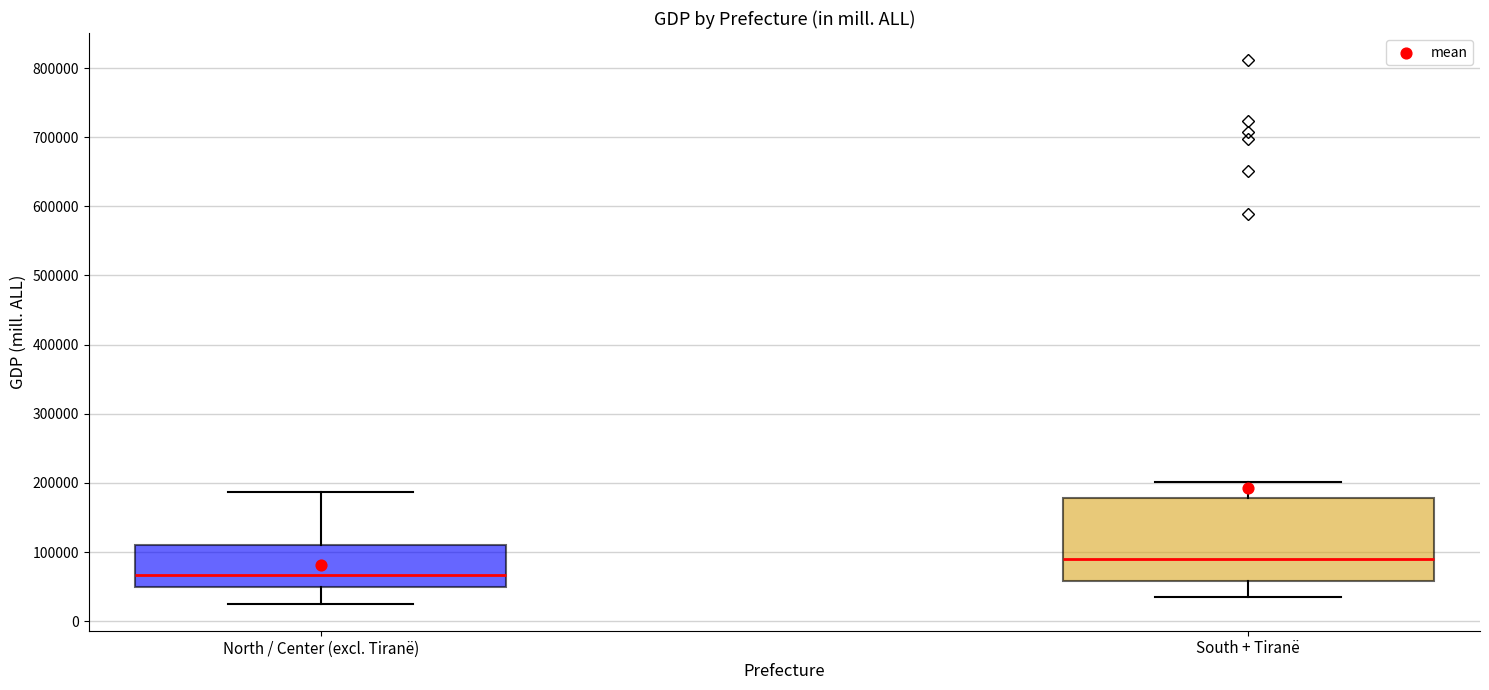

Reading left to right, transcribe this box plot: for each box, give where its median line is, the range the box spans, and where its two whiskers end, as read against the y-axis. The values are not printed on the chart, so give them approximately, as read against the axis.

North / Center (excl. Tiranë): median 70000, box 50000 to 110000, whiskers 30000 to 190000
South + Tiranë: median 90000, box 60000 to 180000, whiskers 30000 to 200000